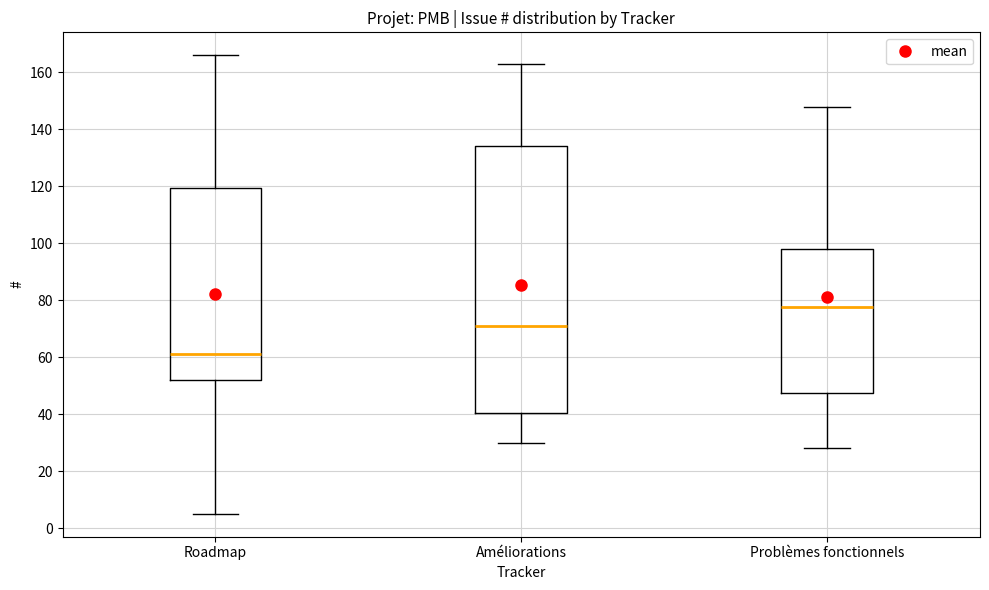

Reading left to right, transcribe this box plot: for each box, give where its median line is, the range the box spans, and where its two whiskers end, as read against the y-axis. The values are not printed on the chart, so give them approximately, as read against the axis.

Roadmap: median 62, box 52 to 120, whiskers 6 to 166
Améliorations: median 72, box 40 to 134, whiskers 30 to 164
Problèmes fonctionnels: median 78, box 48 to 98, whiskers 28 to 148